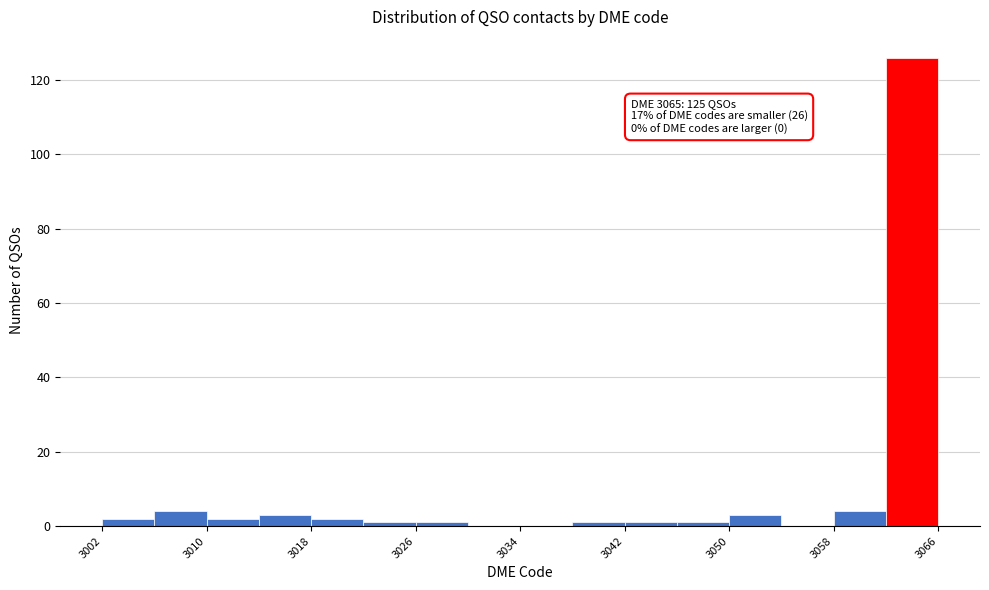

Over which range of the x-axis is the bar tallest?

3062 to 3066